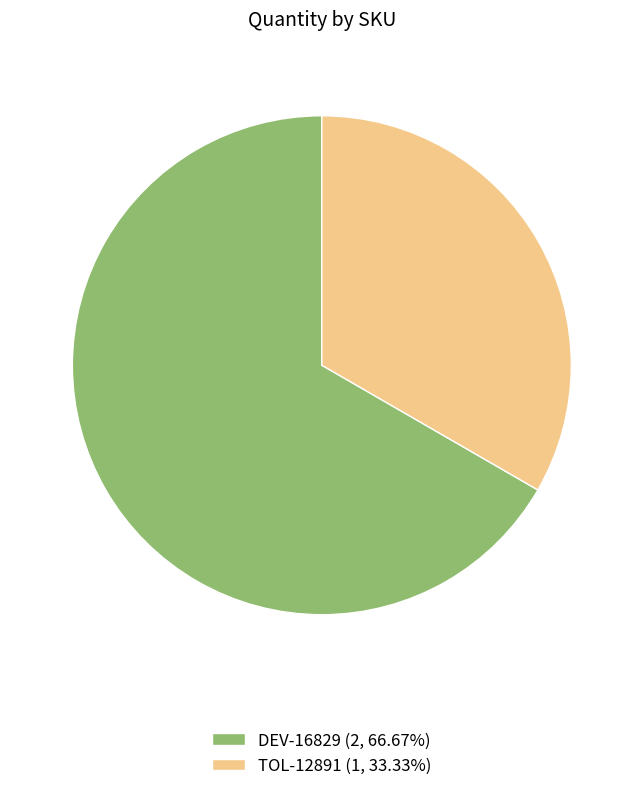

Does any single category account for the majority?

Yes